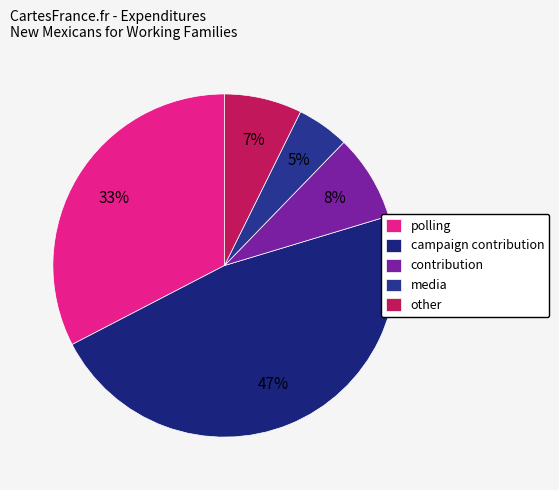

Rank the categories by value from lowest to highest.

media, other, contribution, polling, campaign contribution